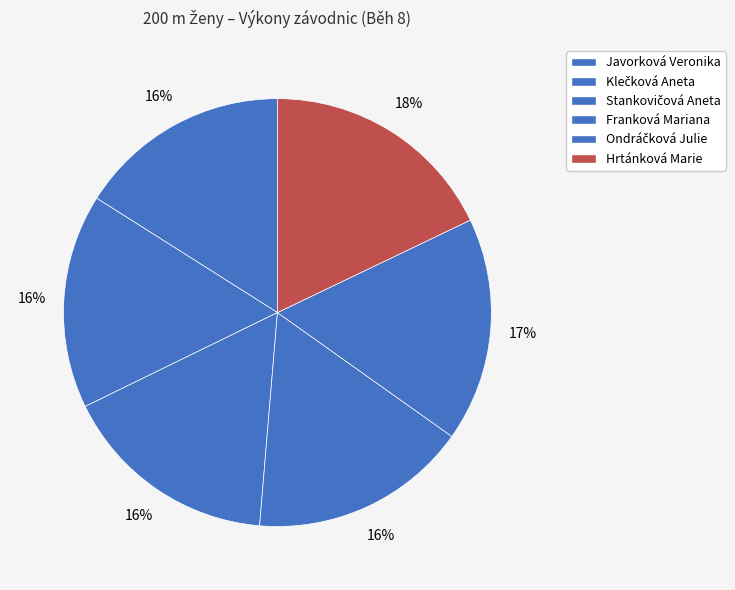

Between Stankovičová Aneta and Franková Mariana, which is larger?

Franková Mariana